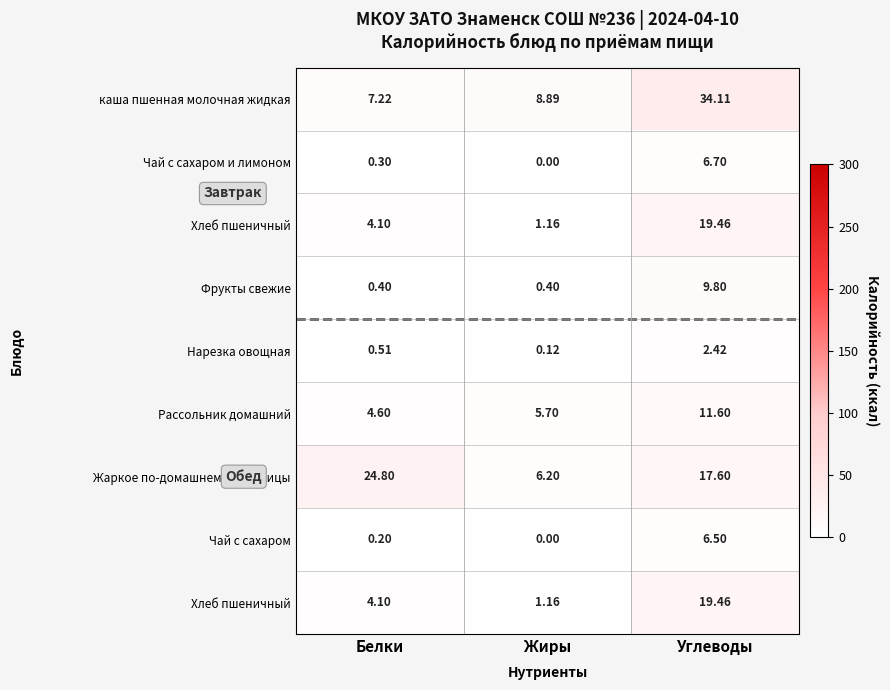

How many distinct data groups are displayed?

9